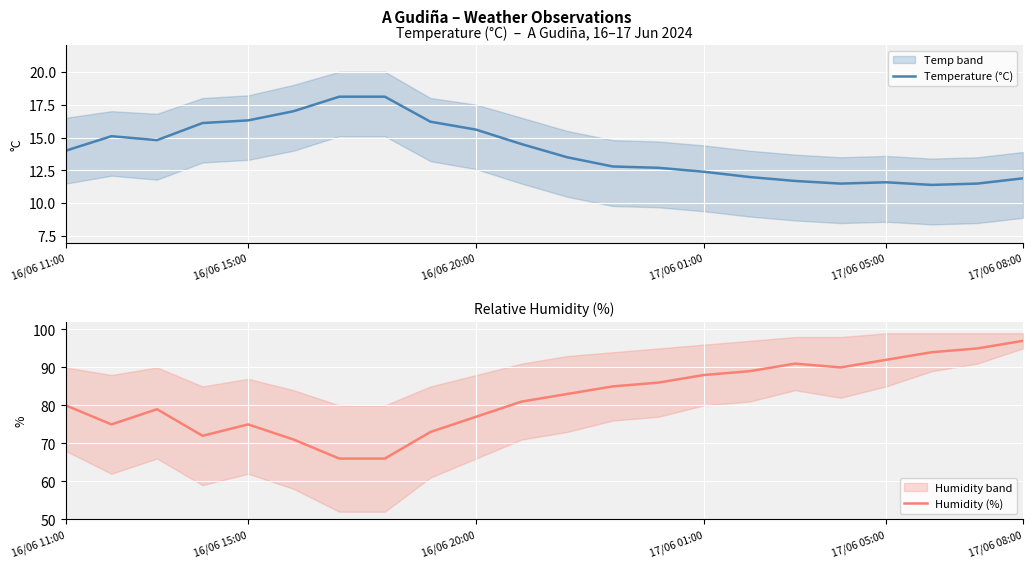

What is the minimum value for Humidity (%)?

66